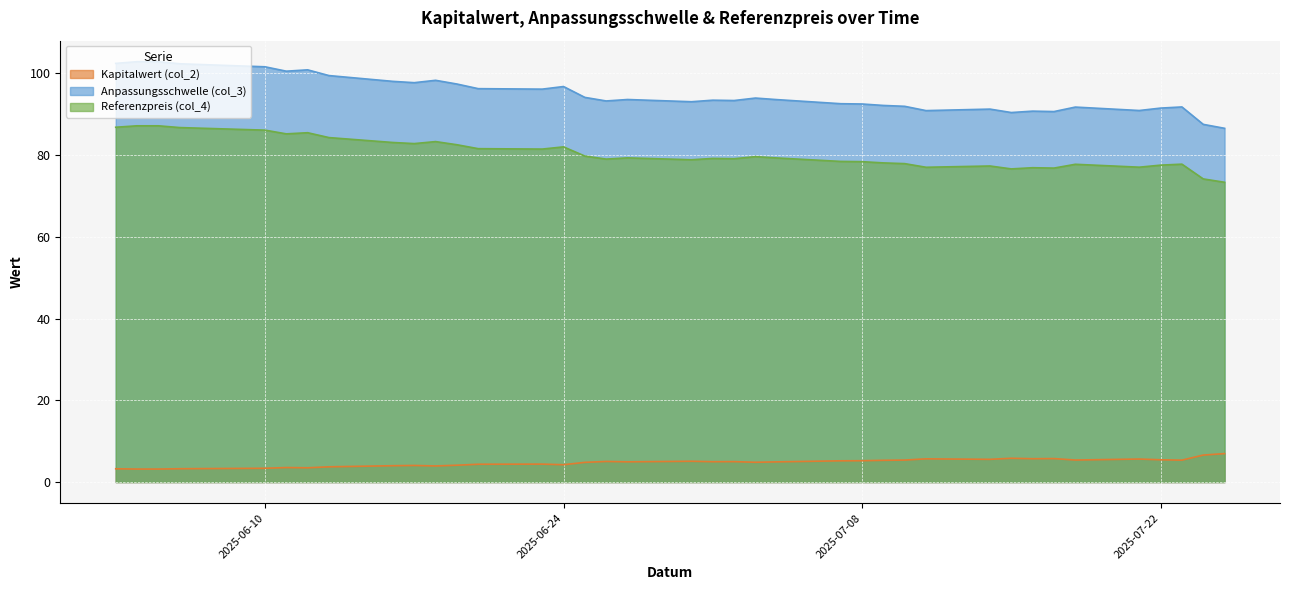

What is the difference between the Referenzpreis (col_4) values at 2025-06-11 and 2025-06-18?

1.9